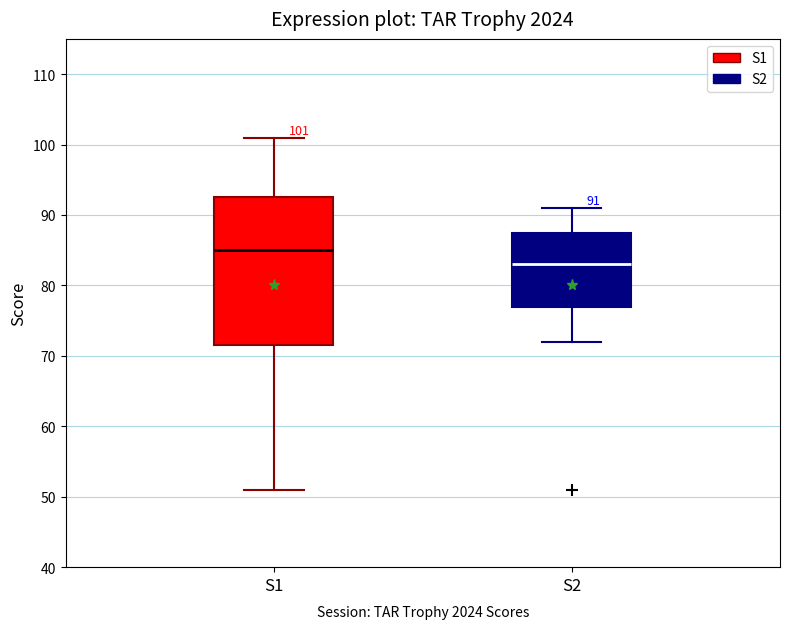

Which box is the tallest, from its lower edge to its upper edge?

S1